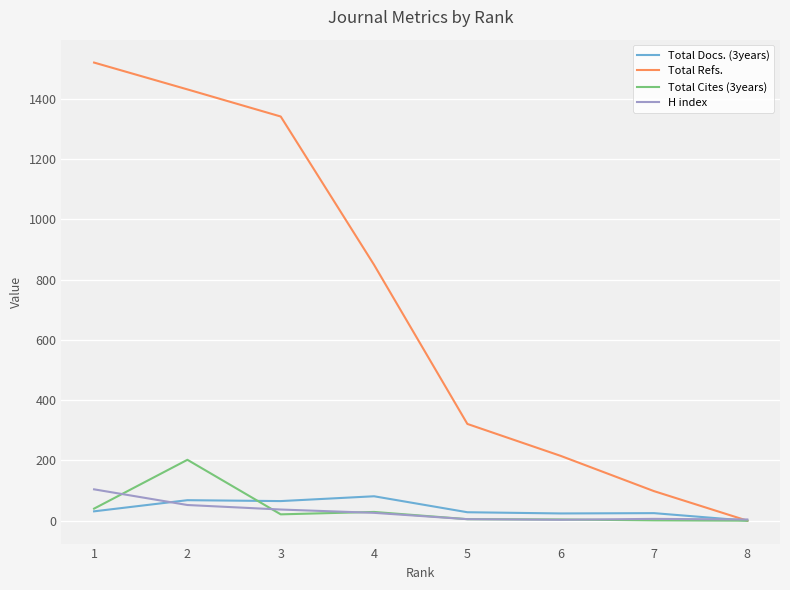

Which series has the largest range (max minus min)?

Total Refs.